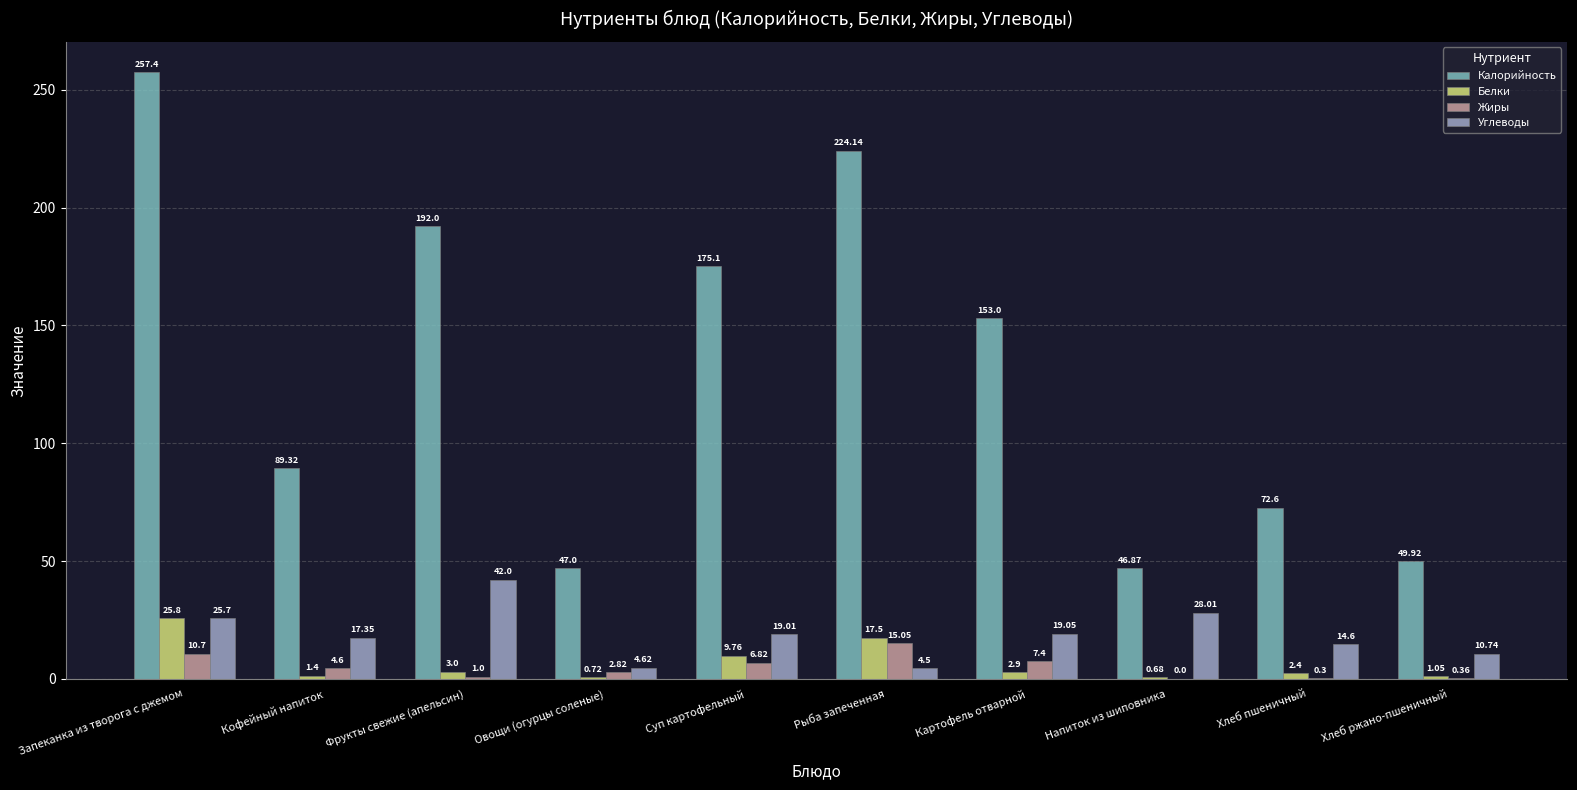

At which category does the chart reach its peak across all series?

Запеканка из творога с джемом